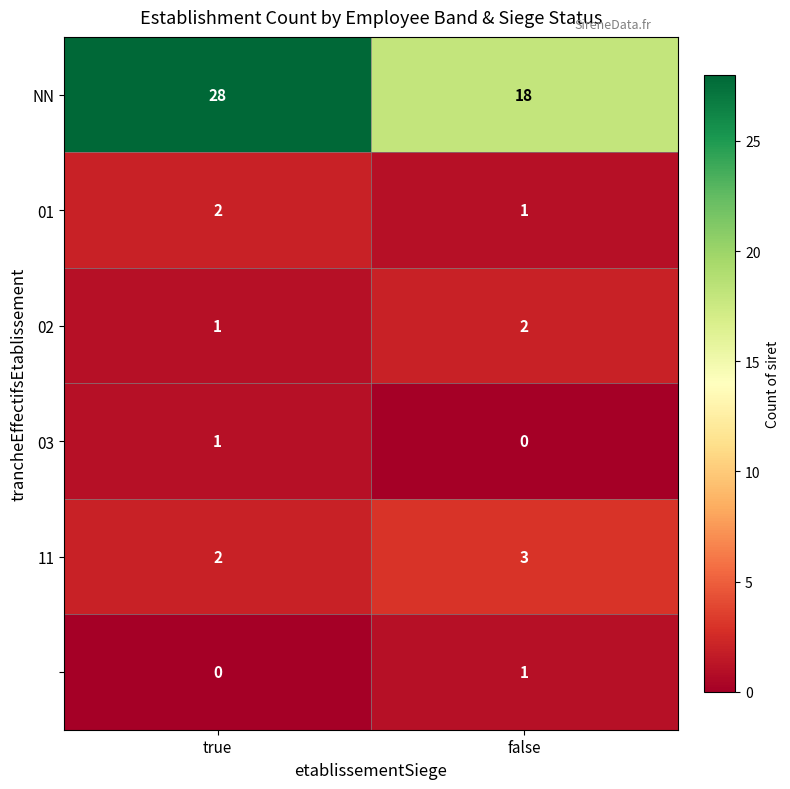

What is the maximum value shown in the chart?

28